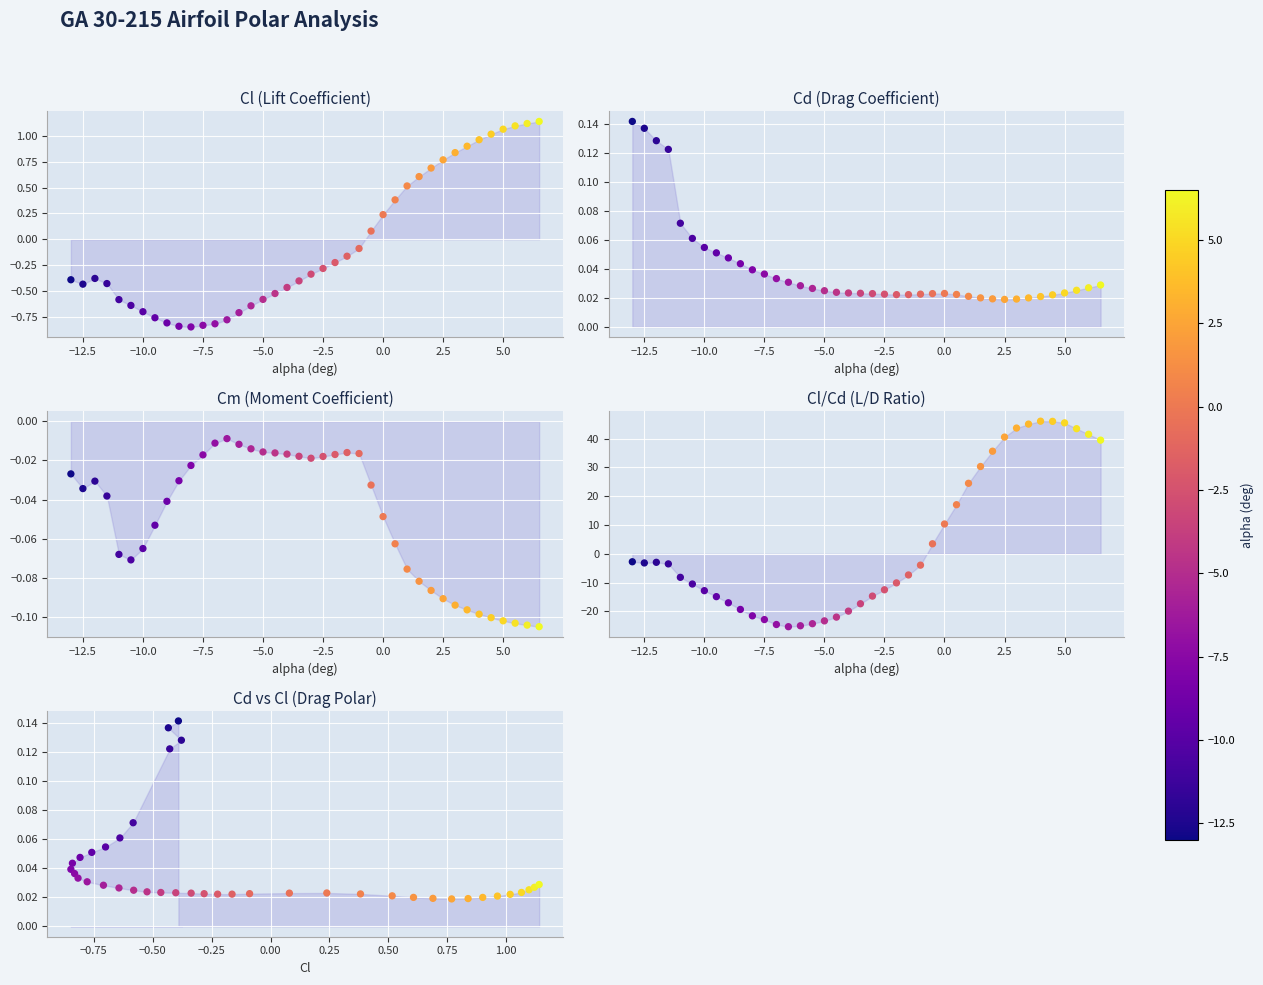

What are all the series names shown in the legend?

Cl, Cd, Cm, Cl/Cd, Drag Polar